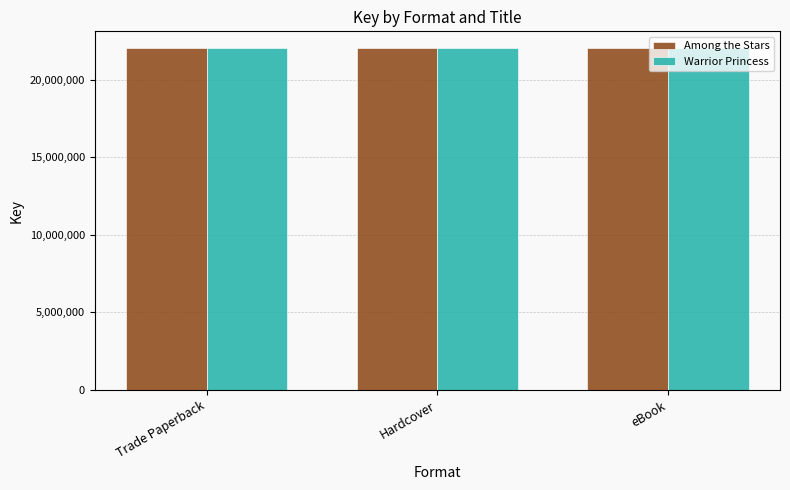

What is the value of the Warrior Princess bar at the 3rd from the left?

22013946